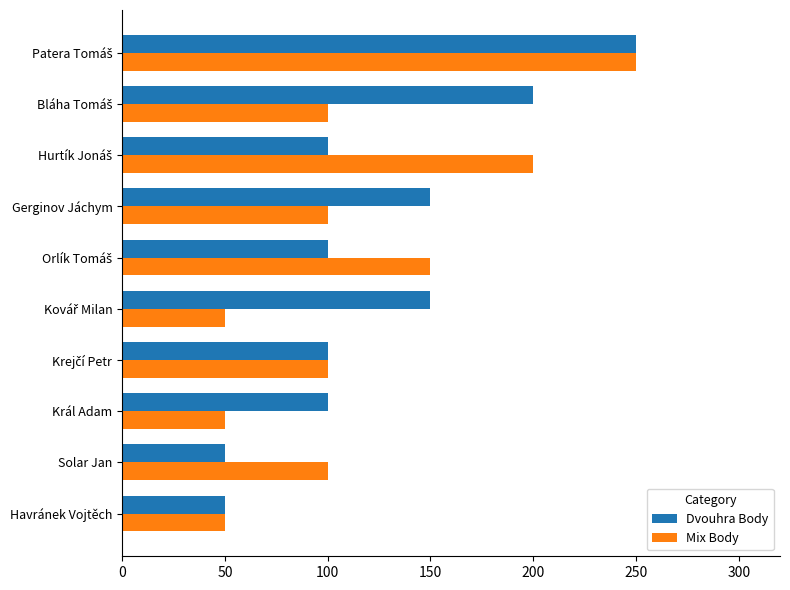

The Mix Body series shows 50 at Havránek Vojtěch. True or false?

True